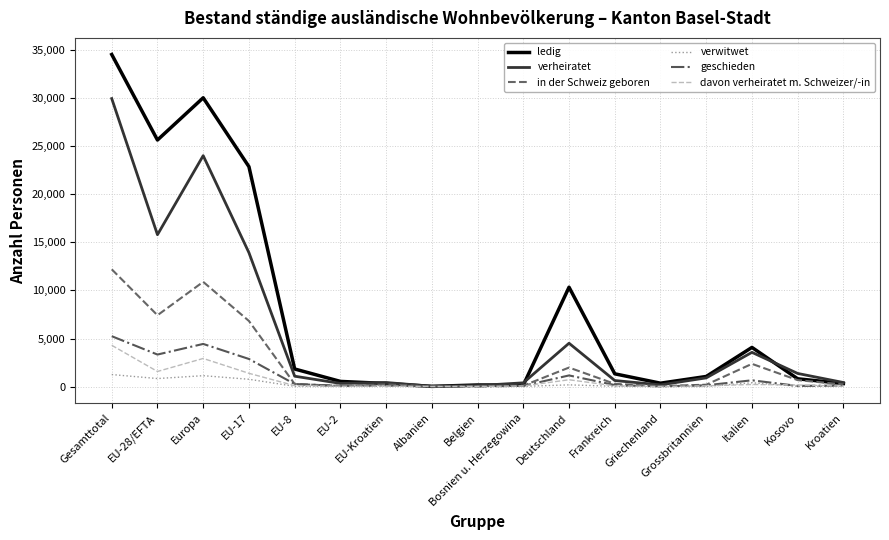

What is the lowest value of the geschieden series?

7